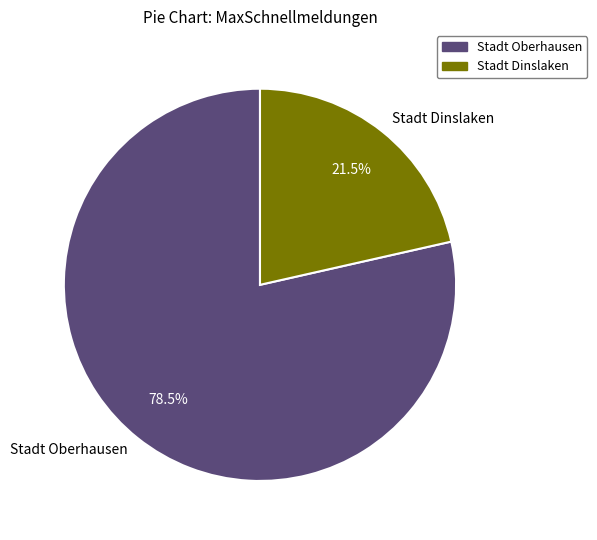

To the nearest percent, what is the difference between the Stadt Oberhausen and Stadt Dinslaken slice percentages?

57%